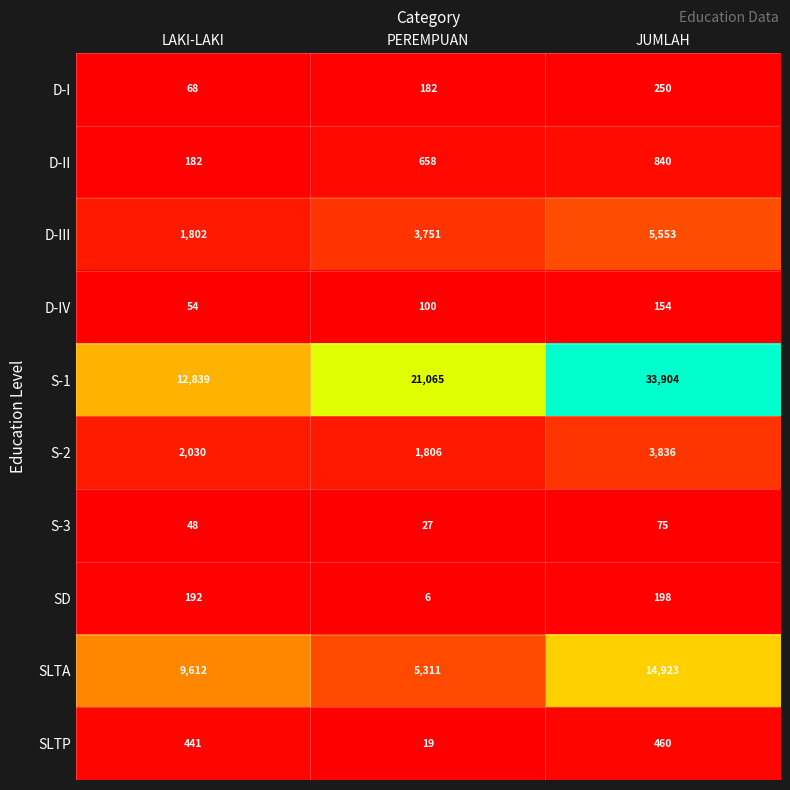

Rank the series by their maximum value, from lowest to highest.

S-3, D-IV, SD, D-I, SLTP, D-II, S-2, D-III, SLTA, S-1